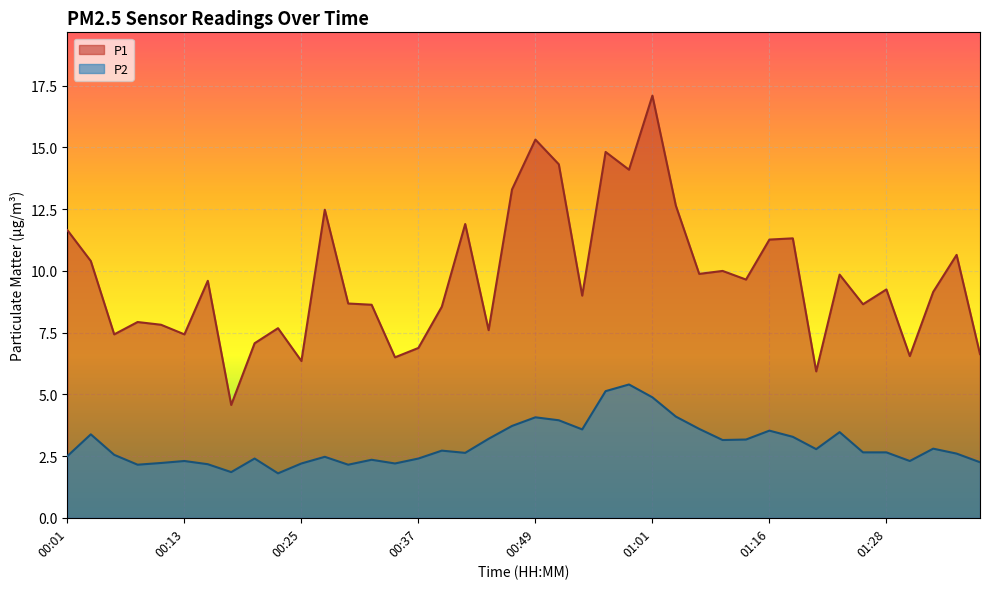

How many values in the P1 series exceed 9?

21